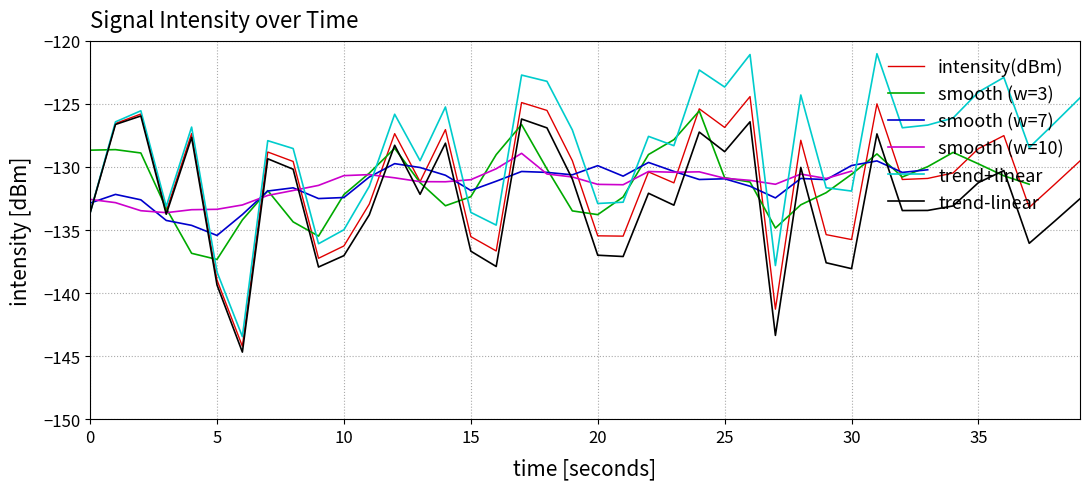

Is it true that intensity(dBm) equals -198.0 at 25?

False